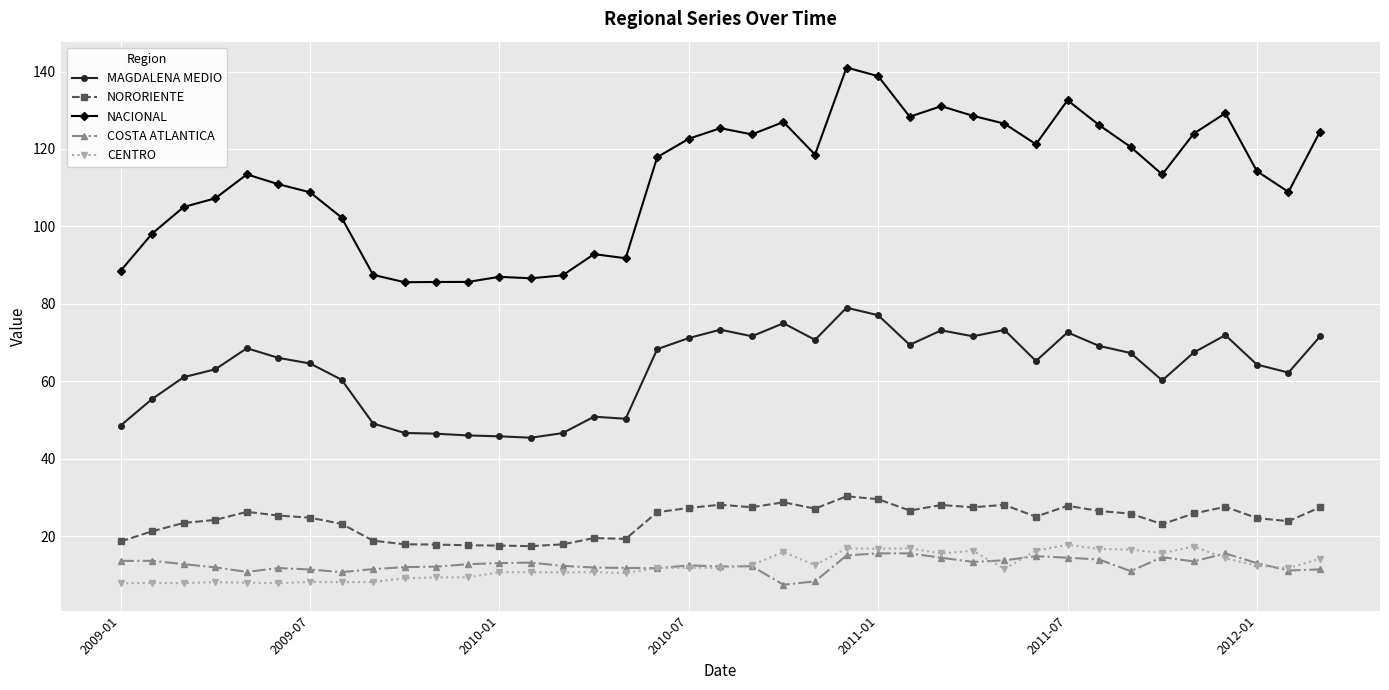

Which series has the widest spread of values?

NACIONAL